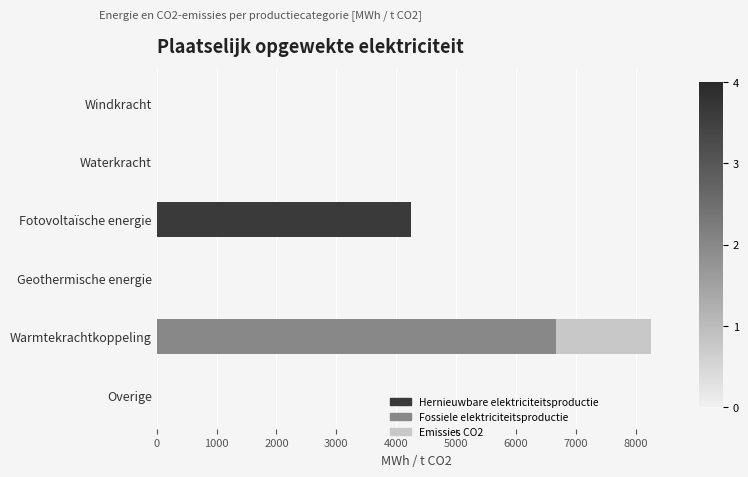

What is the total value across all series at Fotovoltaïsche energie?

4245.4